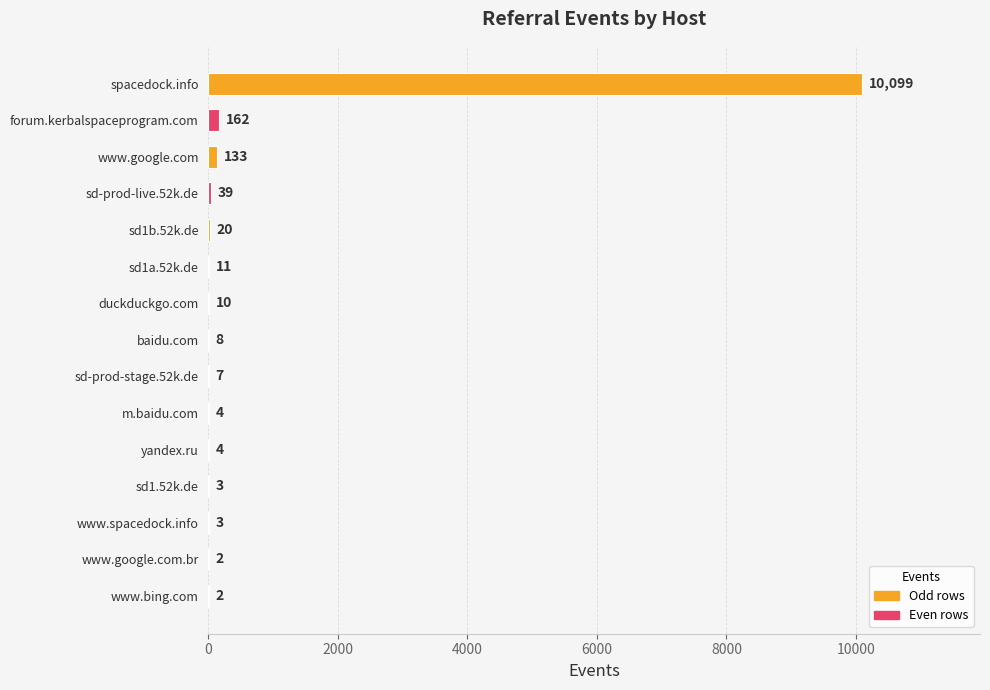

The value at spacedock.info is 10099. True or false?

True